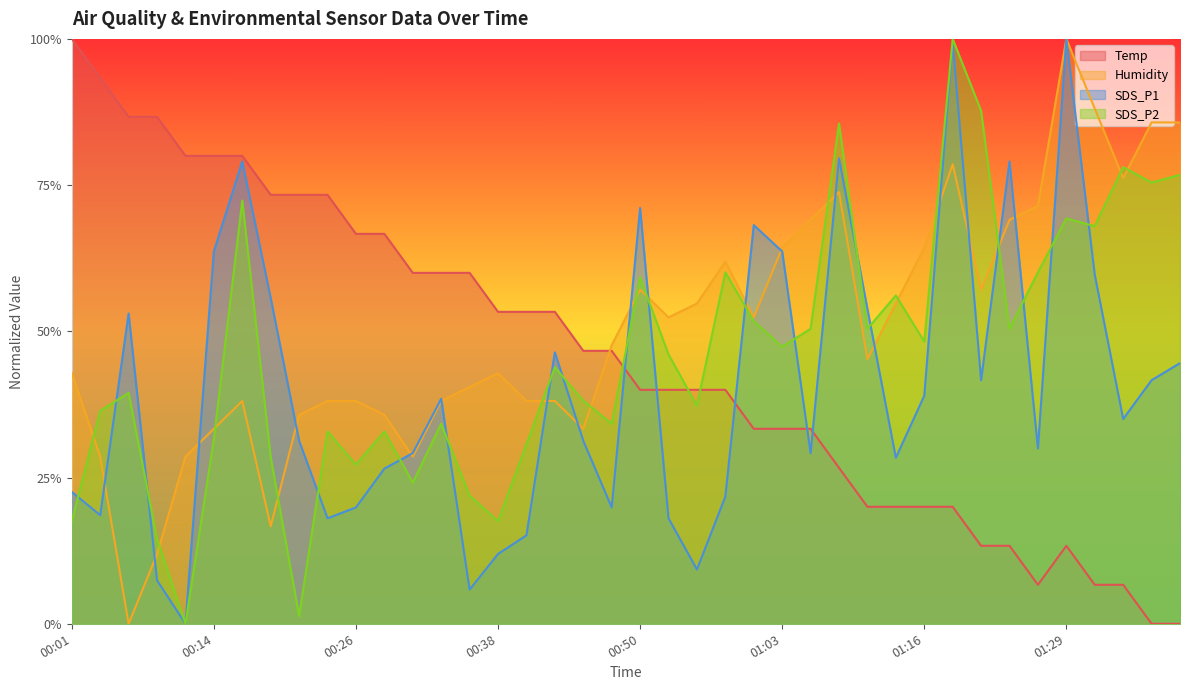

At which category does SDS_P2 reach its first local valley?

00:11